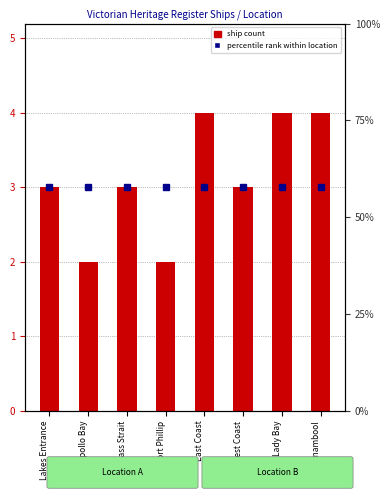

The Percentile rank within location series shows 1 at West Coast. True or false?

False